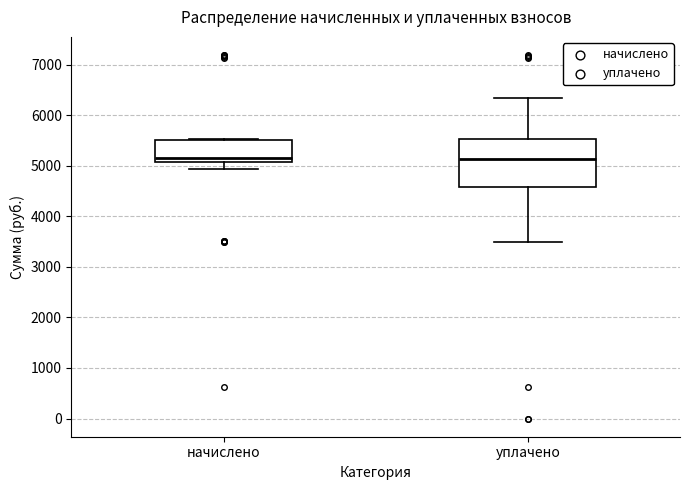

Where is the lower edge of the box for начислено on the y-axis? The values are not printed on the chart, so give them approximately, as read against the axis.

5100